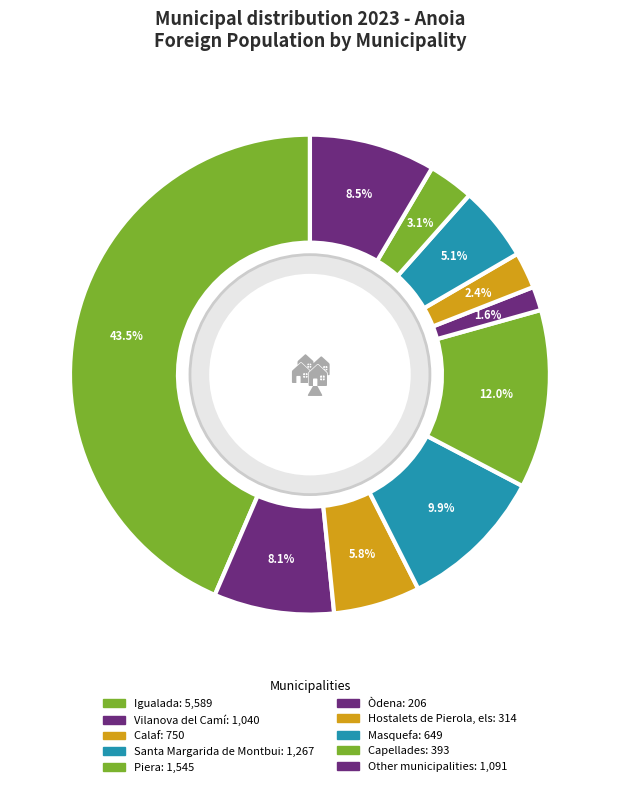

Is there a majority slice in this chart?

No